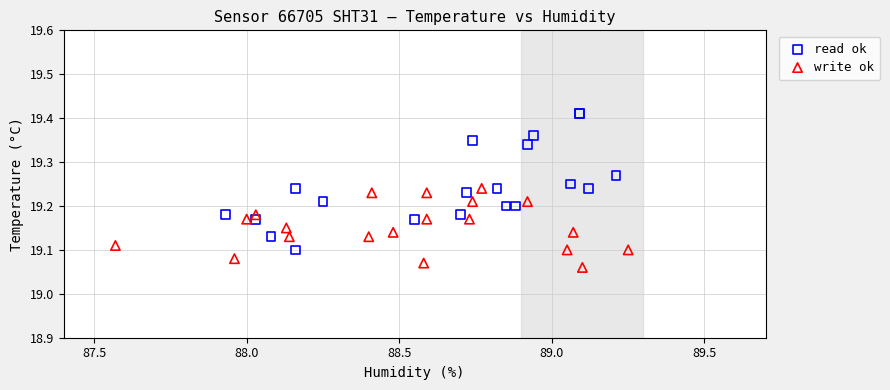

Which series has the largest Y range (max minus min)?

read ok